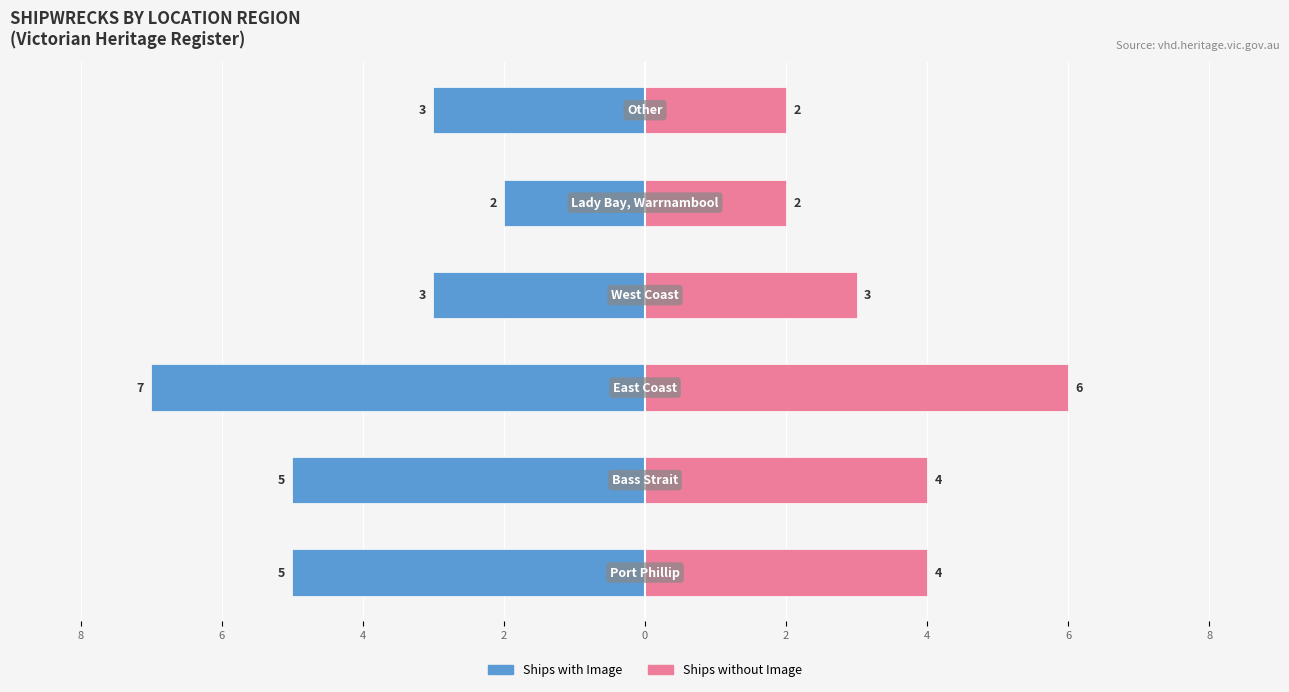

What is the value of the Ships with Image bar at the 4th from the left?

-3